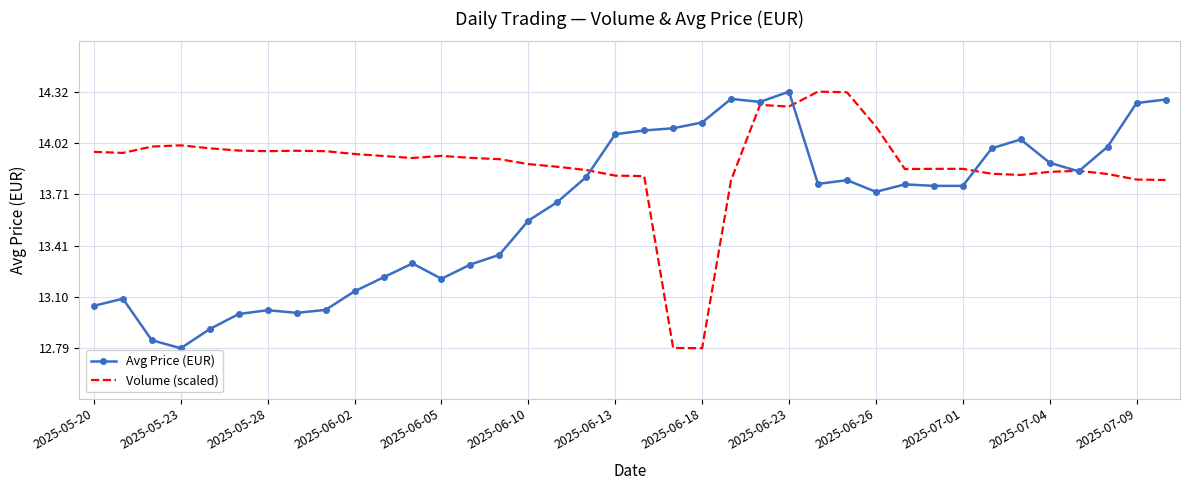

In Volume (scaled), how many points are lower than both neighbors (excluding endpoints)?

7